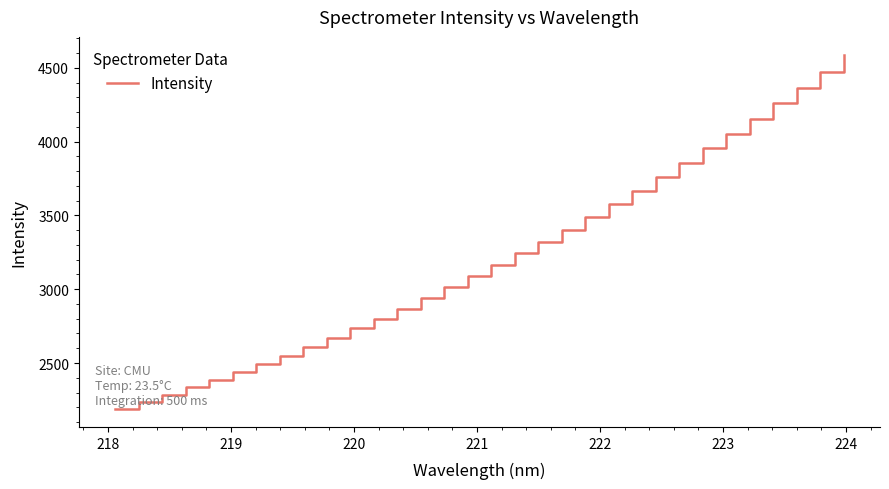

What is the minimum value shown in the chart?

2187.1